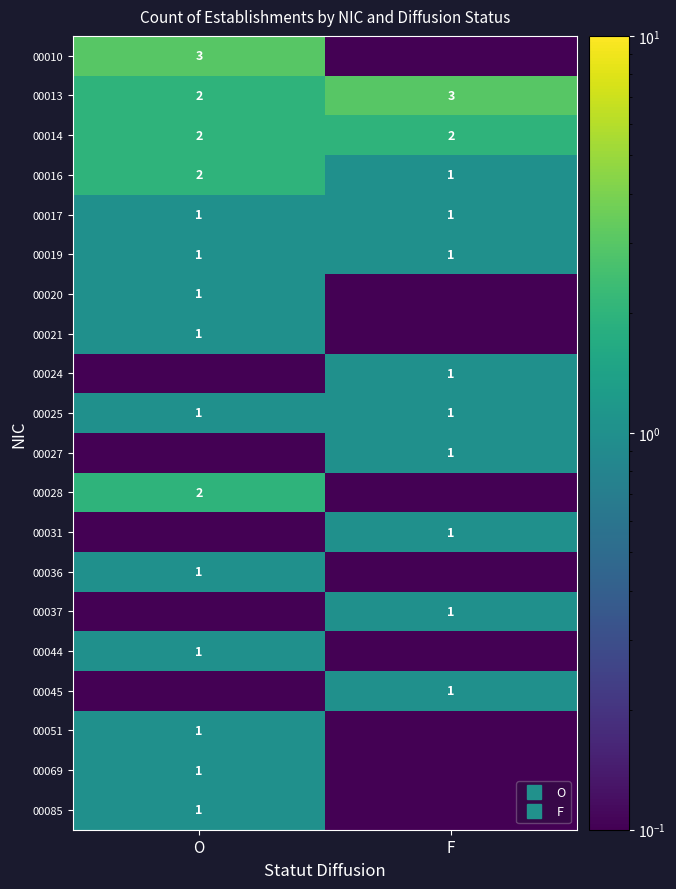

Is it true that 00016 equals 1.0 at F?

True